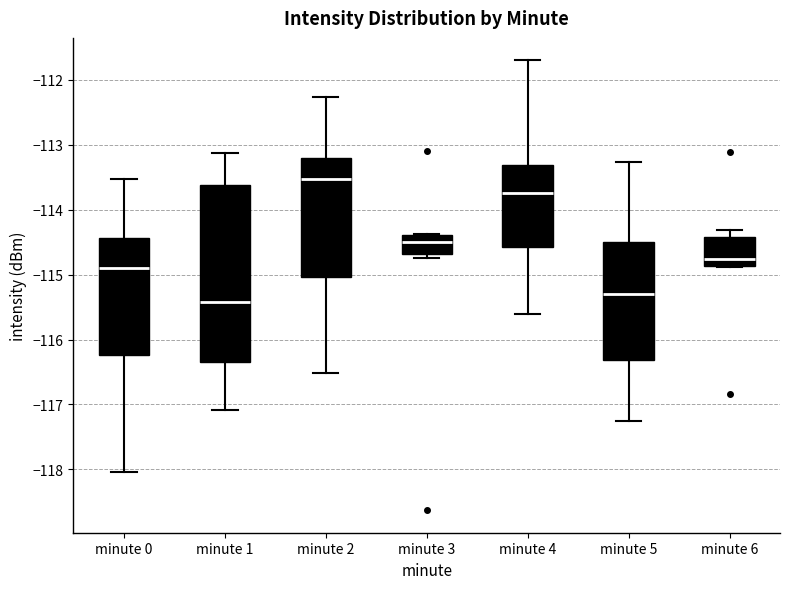

Where is the lower edge of the box for minute 4 on the y-axis? The values are not printed on the chart, so give them approximately, as read against the axis.

-114.6